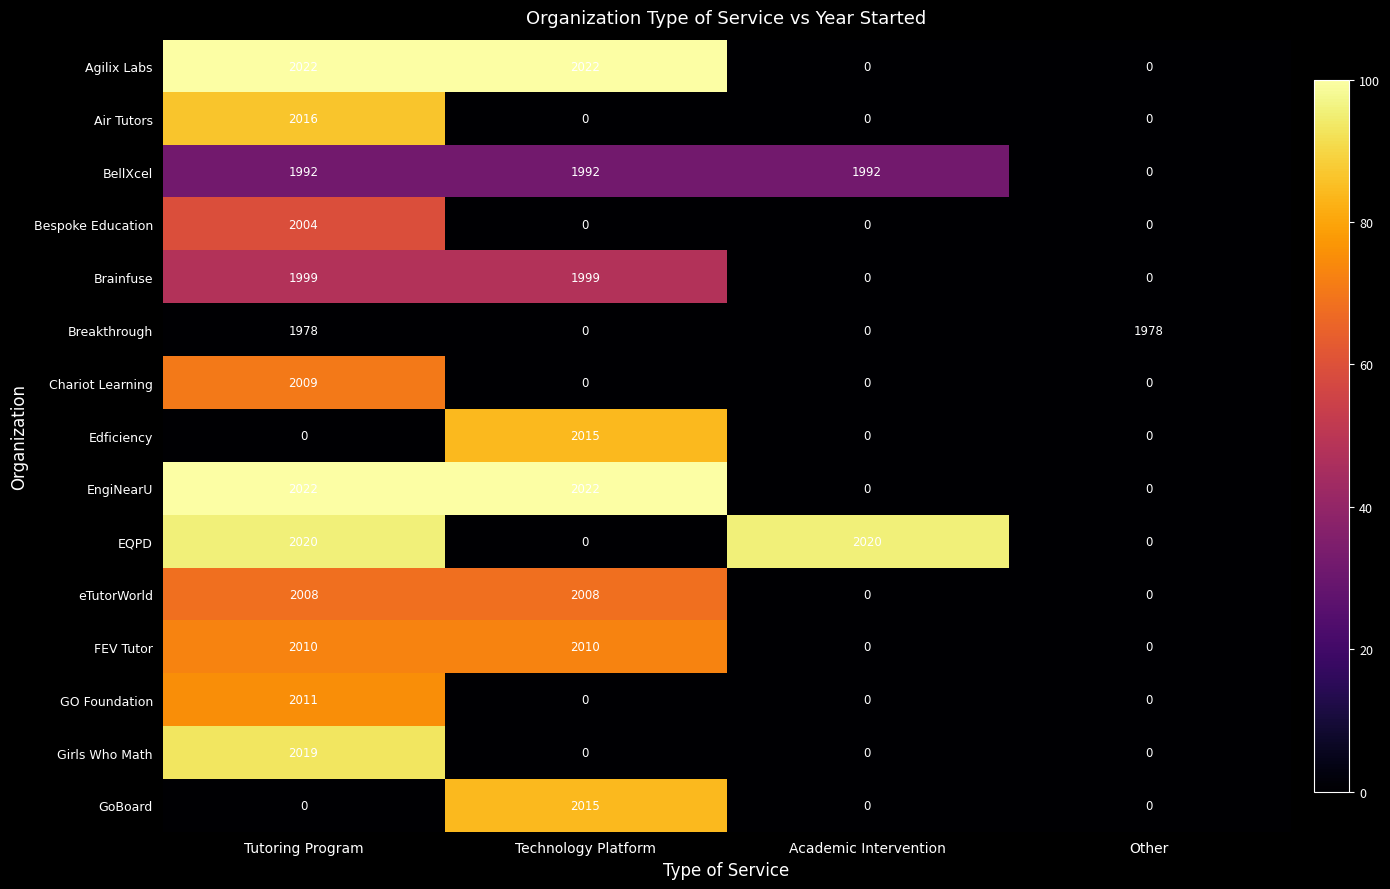

What is the difference between the Breakthrough values at Academic Intervention and Tutoring Program?

1978